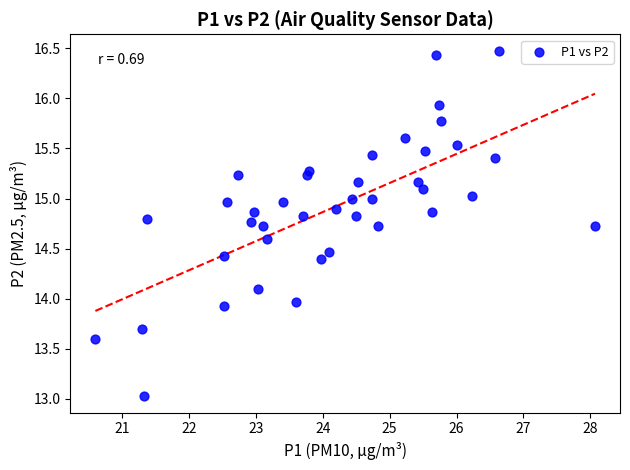

What is the range of Y values (max minus min)?

3.4